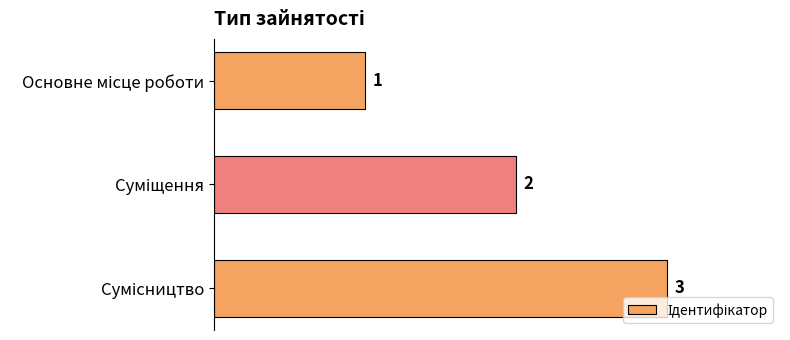

How many values are between 1 and 3?

3